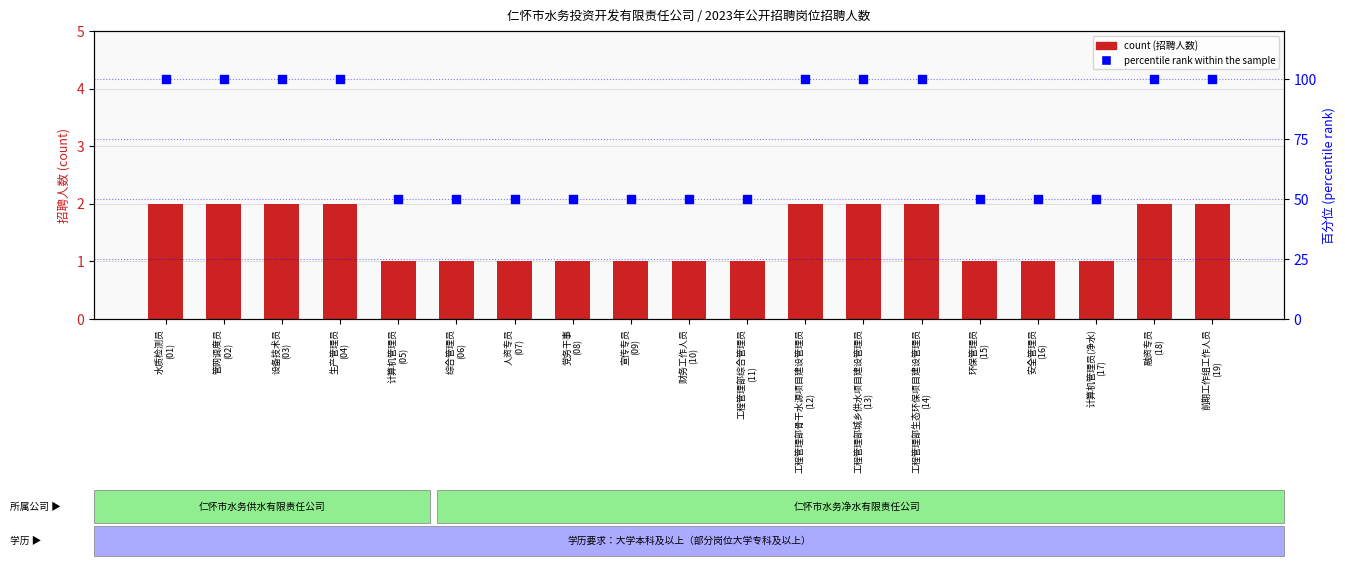

Which series contains the lowest Y value?

count